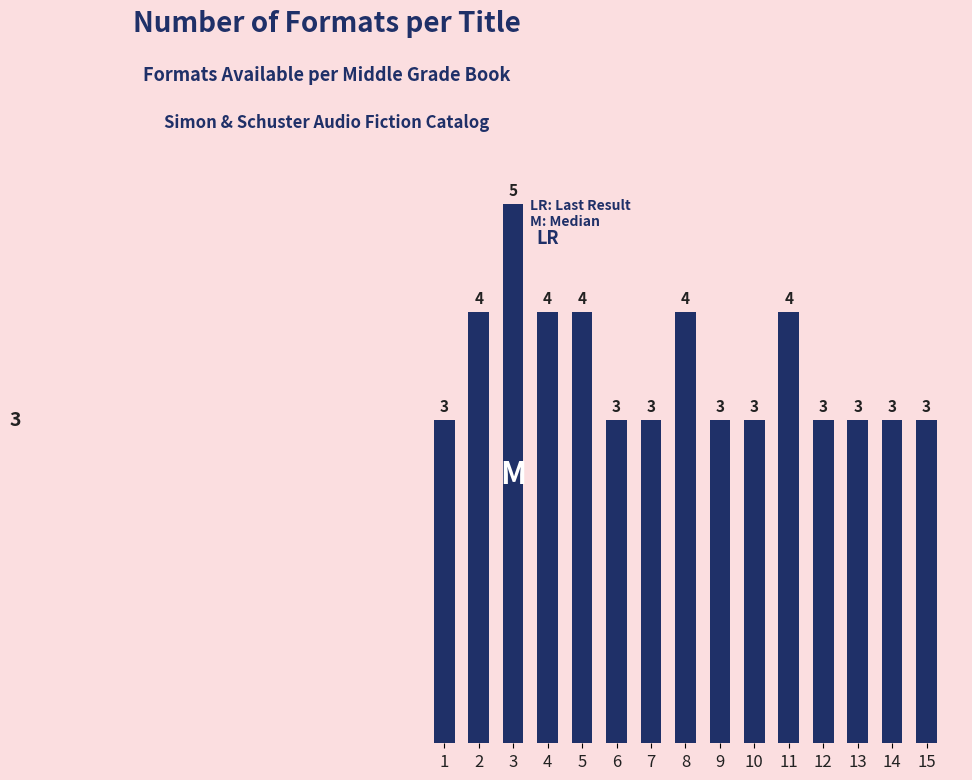

What value does the data have at 10?

3